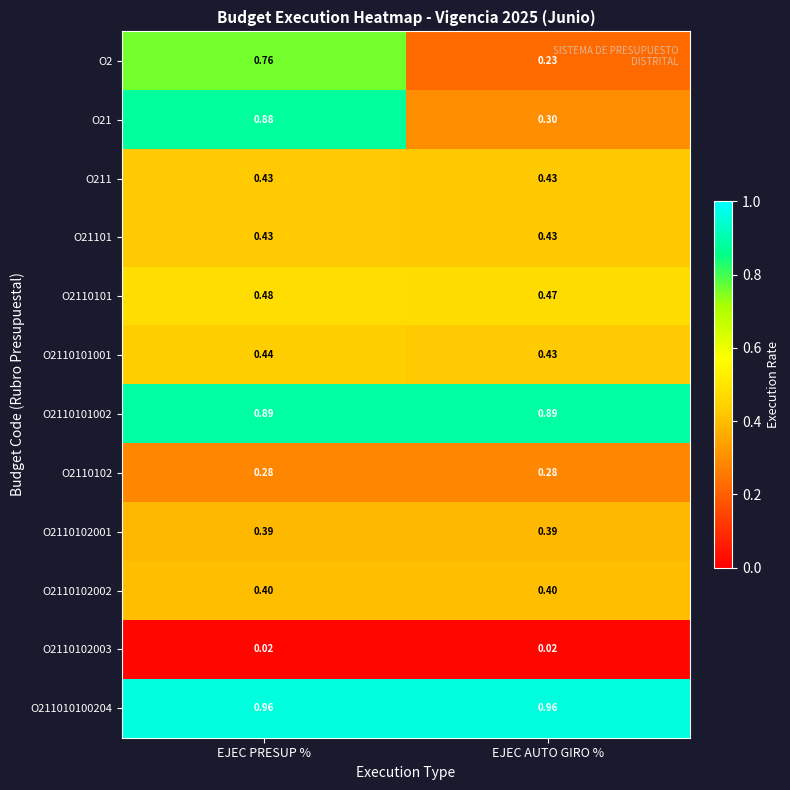

Is the value of O21 at EJEC PRESUP % greater than the value of O2110101002 at EJEC PRESUP %?

No